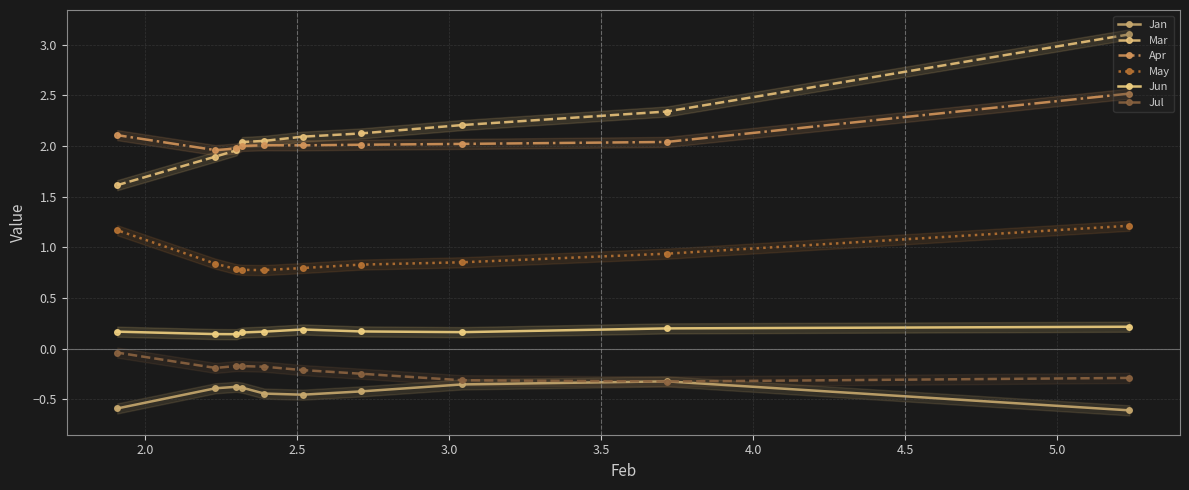

In Jul, how many points are higher than both neighbors (excluding endpoints)?

1